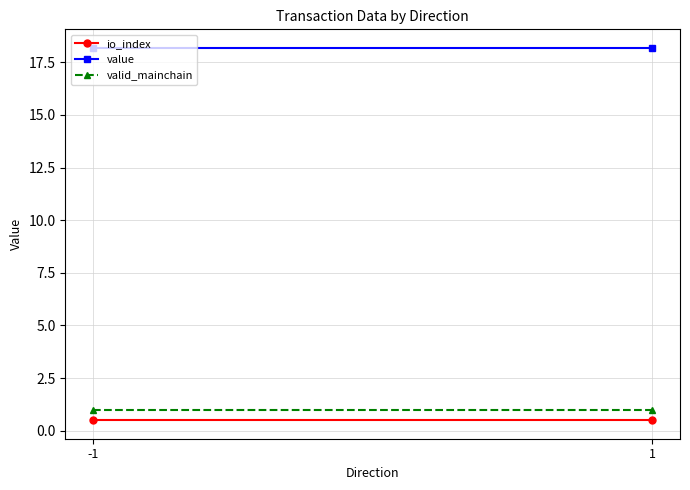

What is the maximum value for value?

18.2